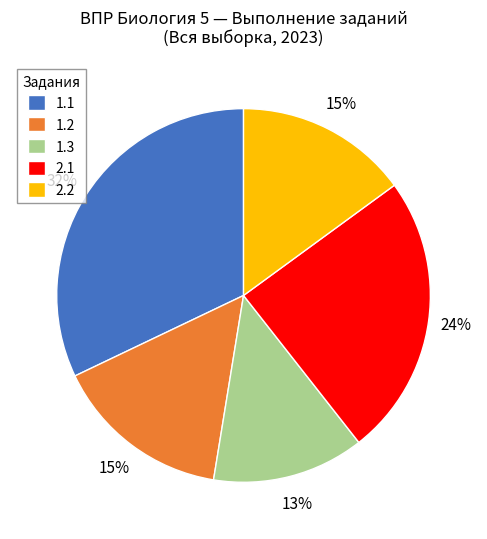

To the nearest percent, what is the average slice percentage?

20%